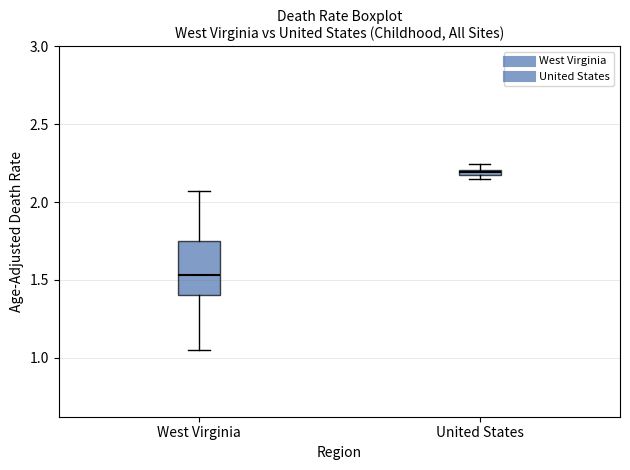

Where is the upper edge of the box for United States on the y-axis? The values are not printed on the chart, so give them approximately, as read against the axis.

2.20